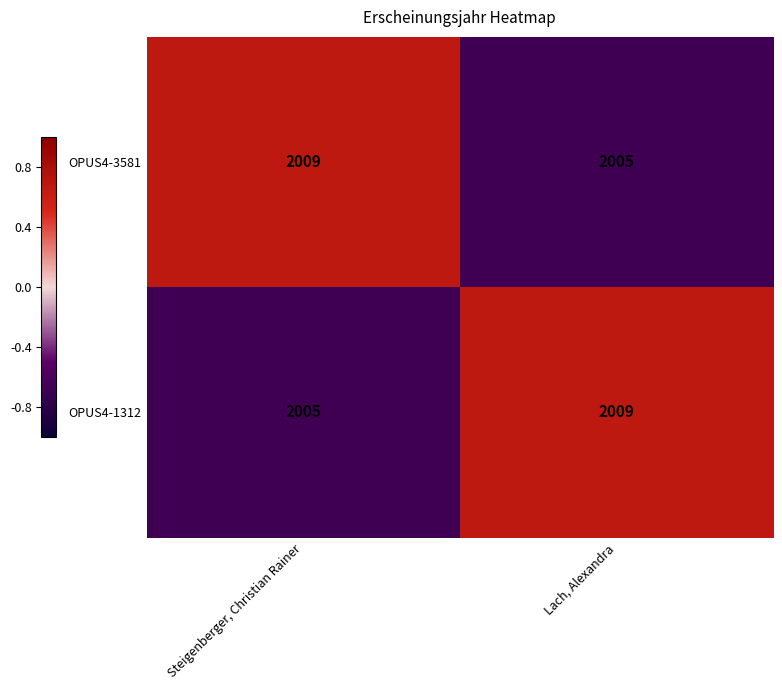

Is the value of OPUS4-1312 at Lach, Alexandra greater than the value of OPUS4-3581 at Lach, Alexandra?

Yes